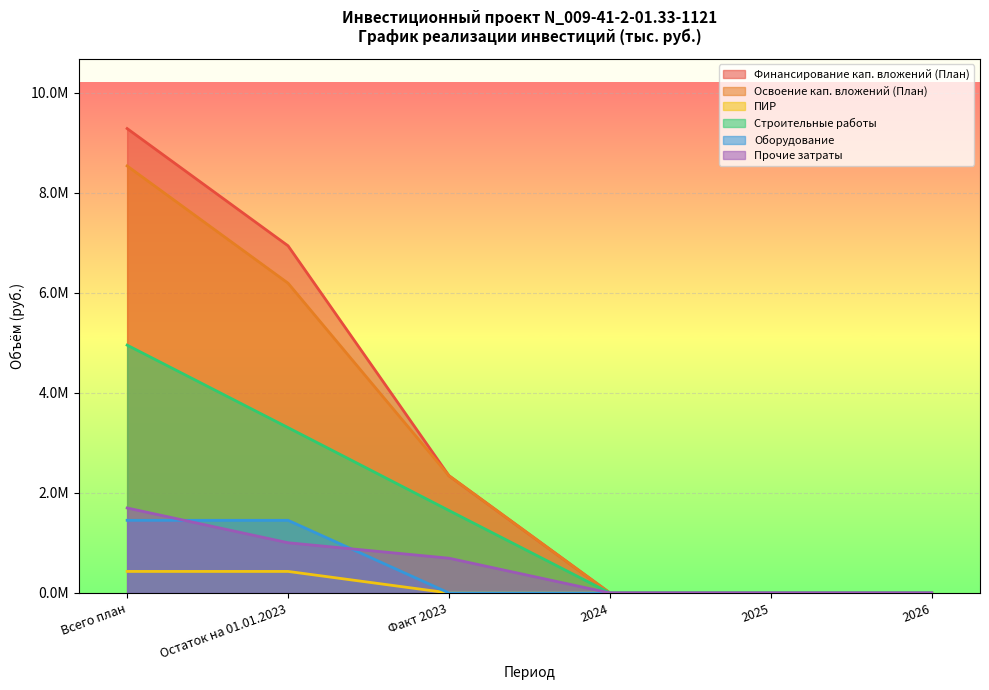

At which category is the sum across all series the highest?

Всего план